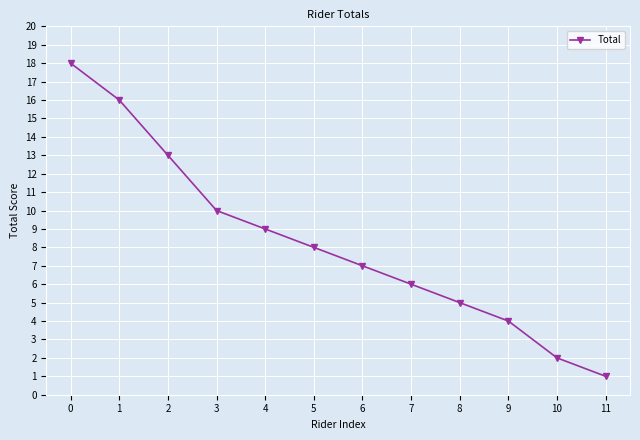

Where is the data nearest to the value 9?

4